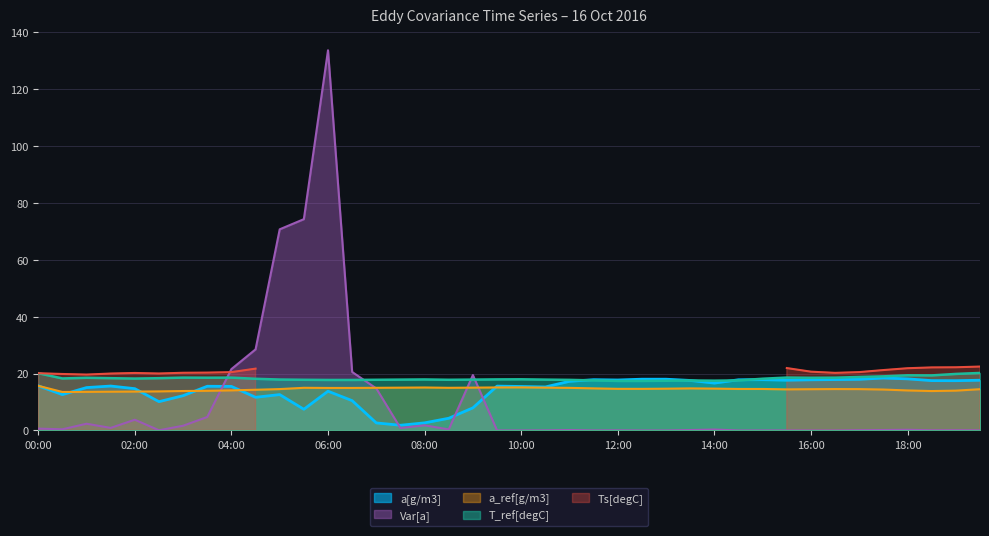

What is the value of the Var[a] point at the 23rd from the left?

0.2